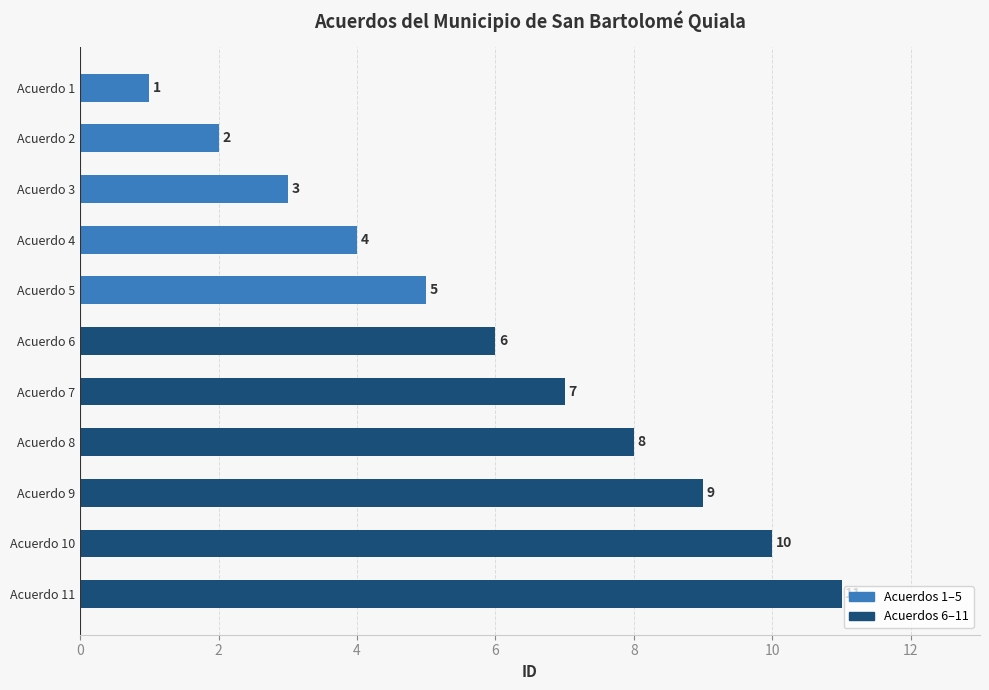

What is the maximum value shown in the chart?

11